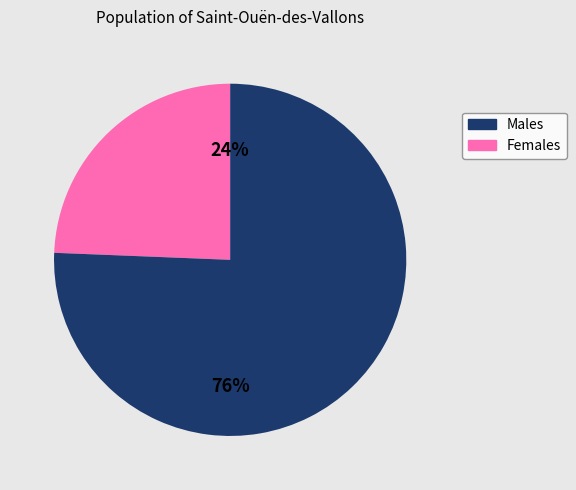

Count the number of slices in the pie.

2